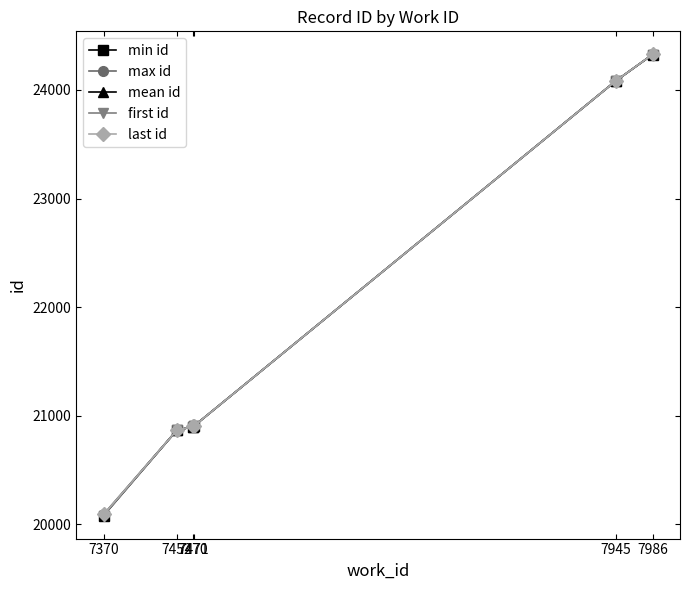

How many lines are shown in the chart?

5